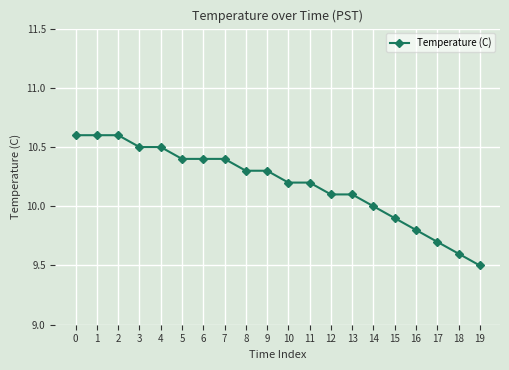

Reading left to right, list all the values displayed in this chart.

0=10.6	1=10.6	2=10.6	3=10.5	4=10.5	5=10.4	6=10.4	7=10.4	8=10.3	9=10.3	10=10.2	11=10.2	12=10.1	13=10.1	14=10.0	15=9.9	16=9.8	17=9.7	18=9.6	19=9.5